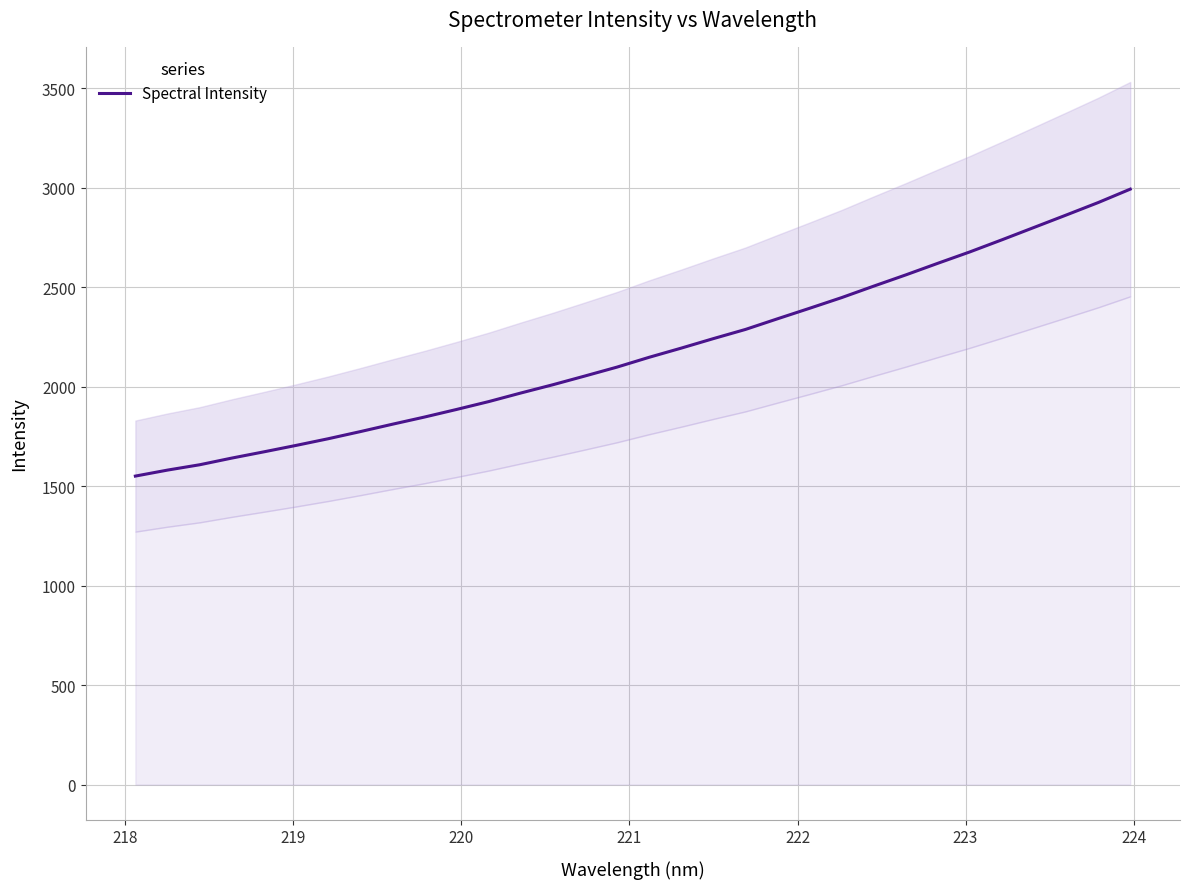

What is the maximum value for Spectral Intensity?

2993.0